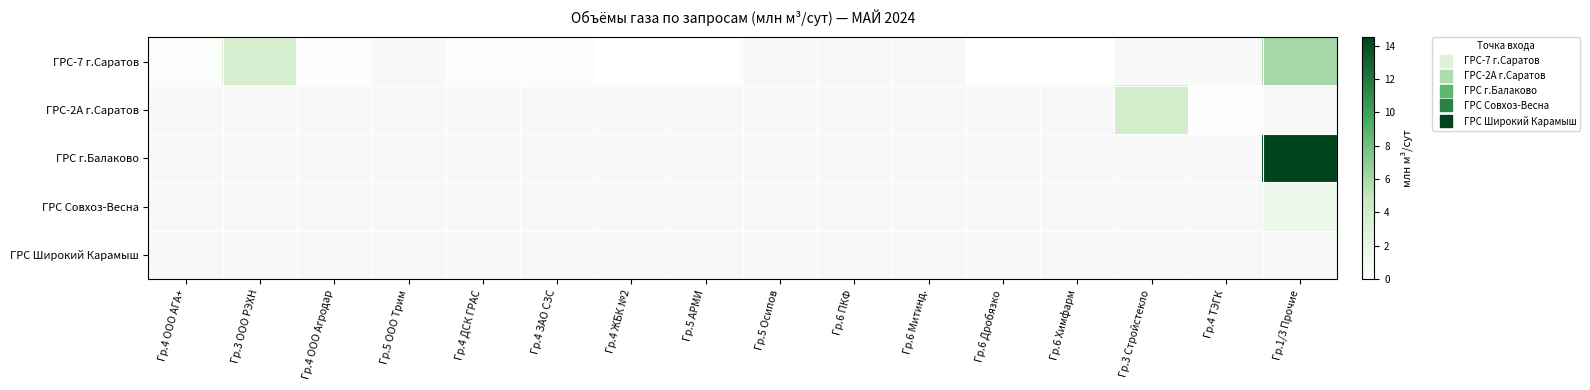

How many categories are shown in the chart?

16